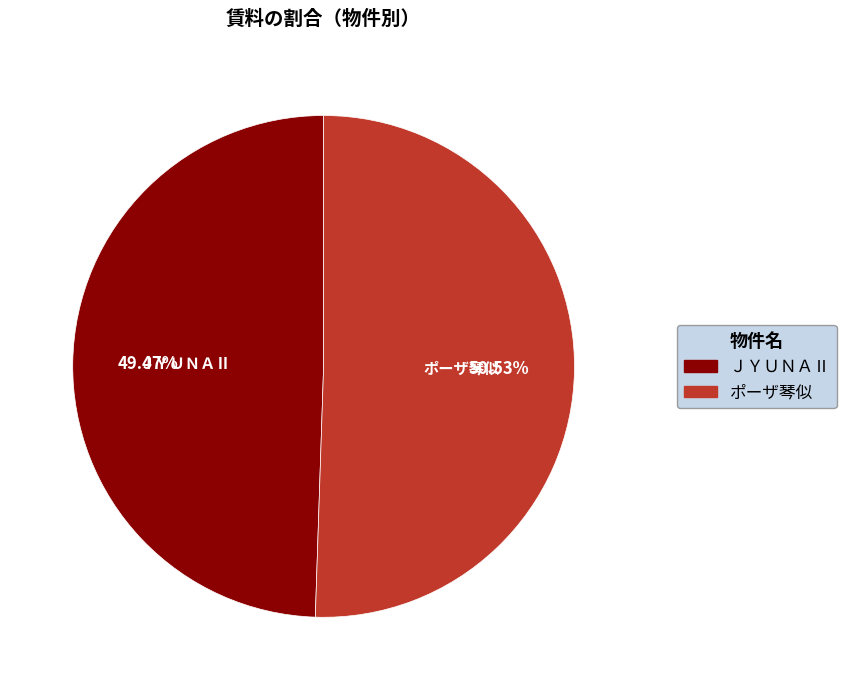

To the nearest percent, what is the difference between the ＪＹＵＮＡⅡ and ポーザ琴似 slice percentages?

1%